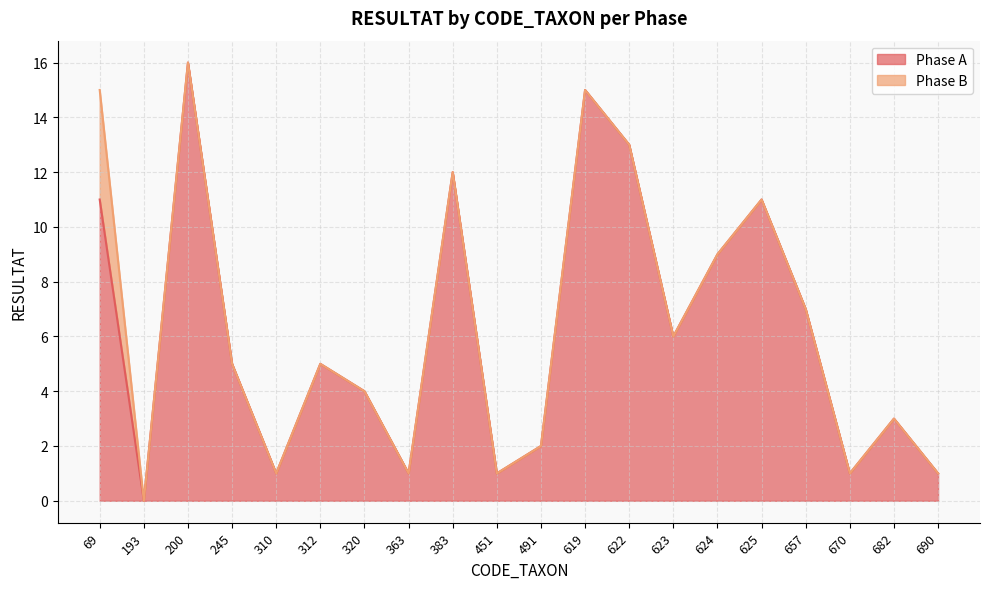

List the labels in order of value, largest first.

200, 619, 622, 383, 69, 625, 624, 657, 623, 245, 312, 320, 682, 491, 310, 363, 451, 670, 690, 193